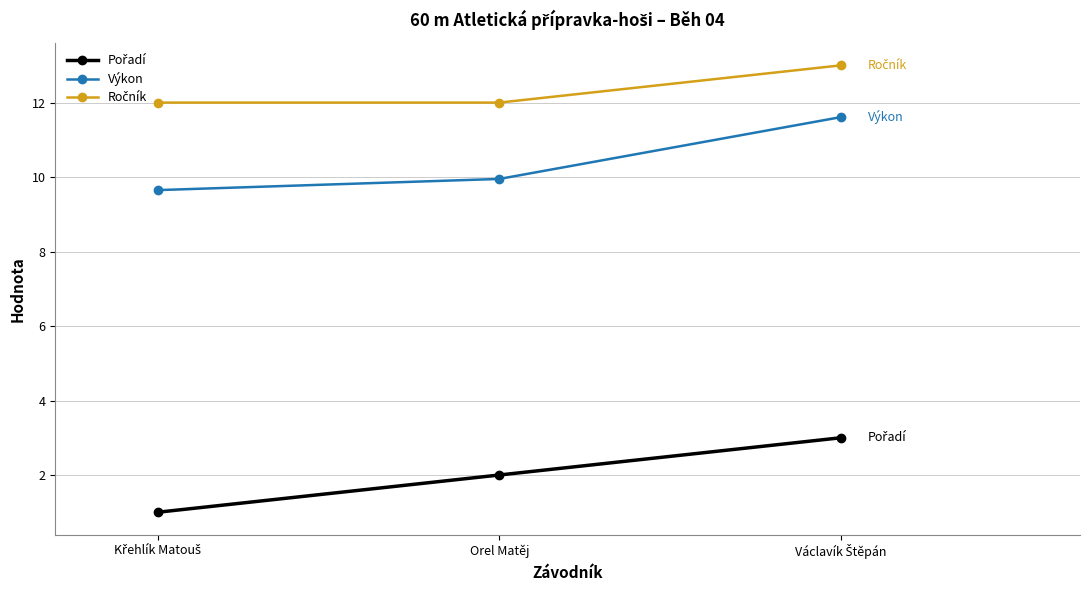

What is the lowest value of the Výkon series?

9.7